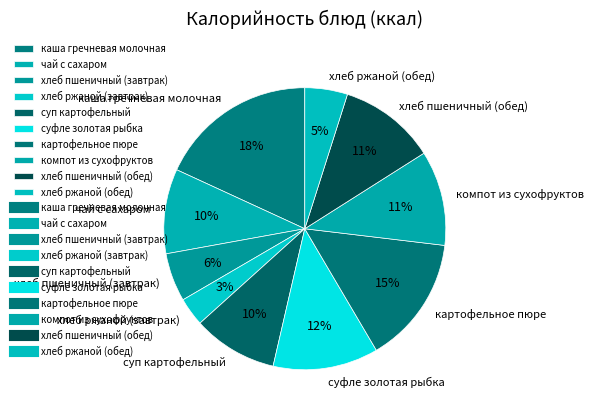

The суфле золотая рыбка slice represents 20% of the pie. True or false?

False